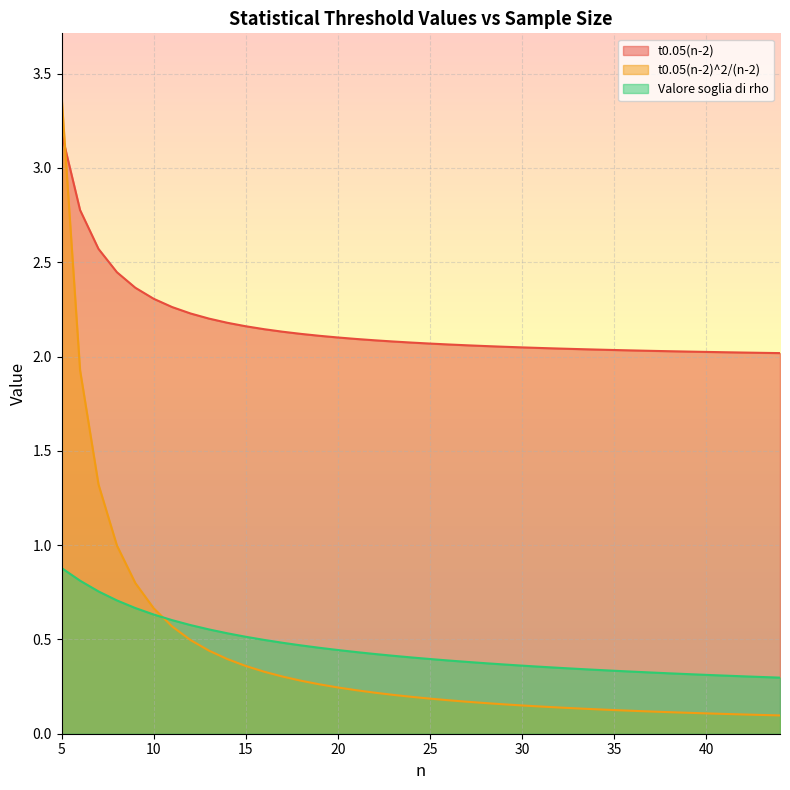

Count the number of categories in the chart.

40